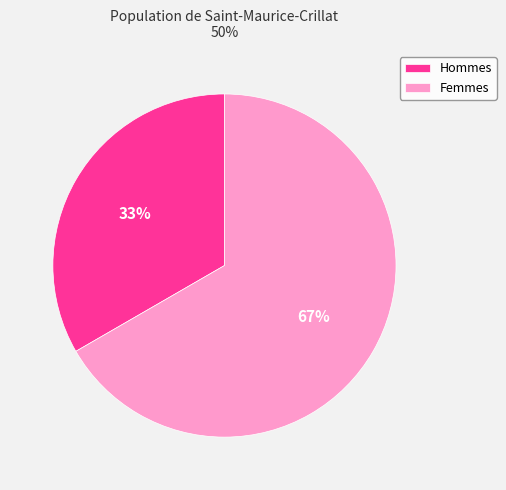

What percentage is the Femmes slice, to the nearest percent?

67%